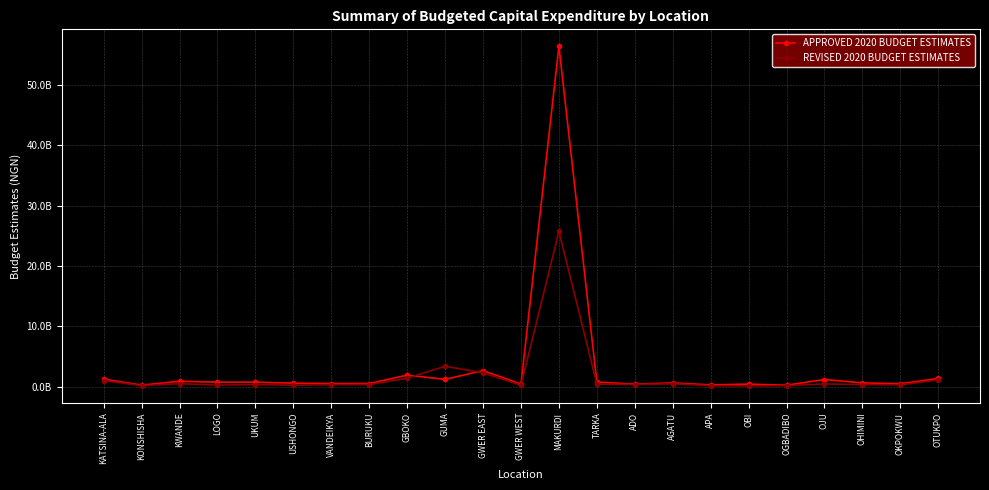

What is the label of the 18th point from the left?

OBI